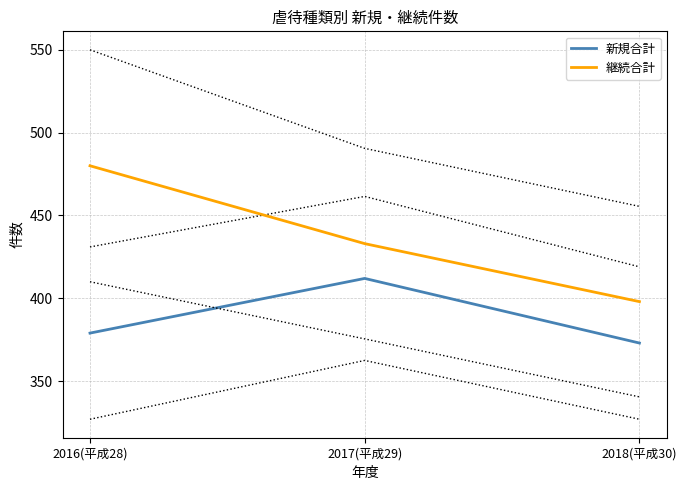

How many data points in 新規合計 are less than 379?

1